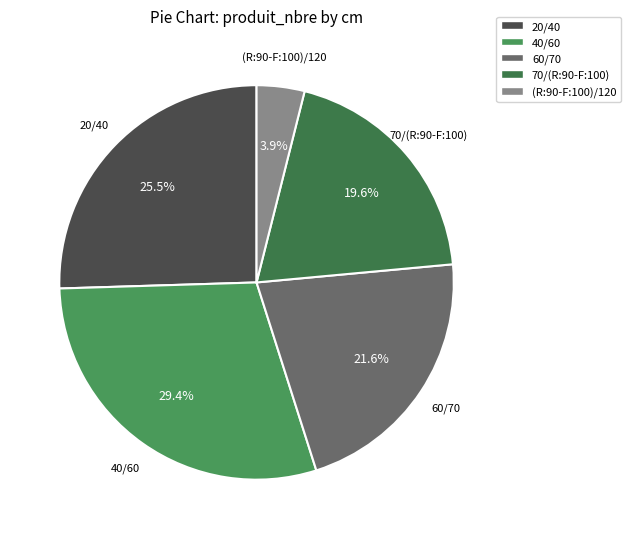

What is the ratio of the value at 20/40 to the value at 40/60?

0.9